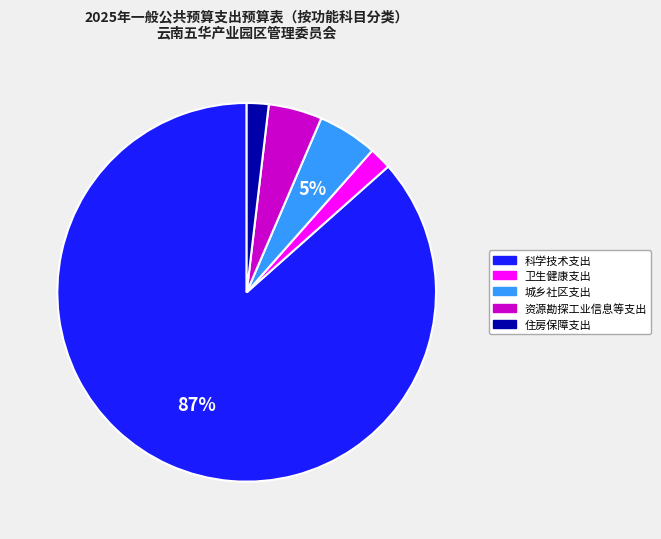

Do 资源勘探工业信息等支出 and 住房保障支出 together represent more than half of the pie?

No